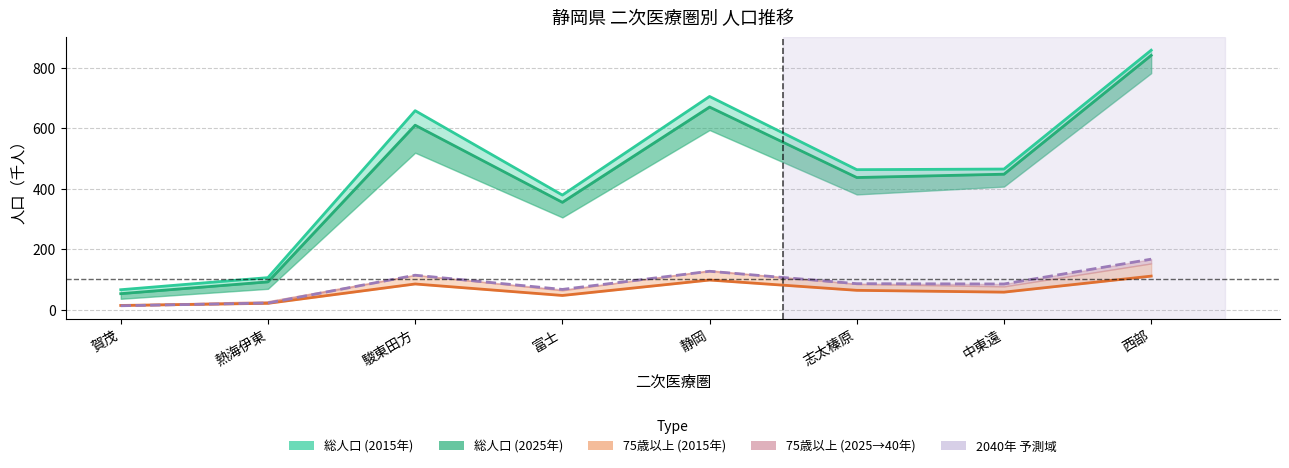

How many lines are shown in the chart?

4